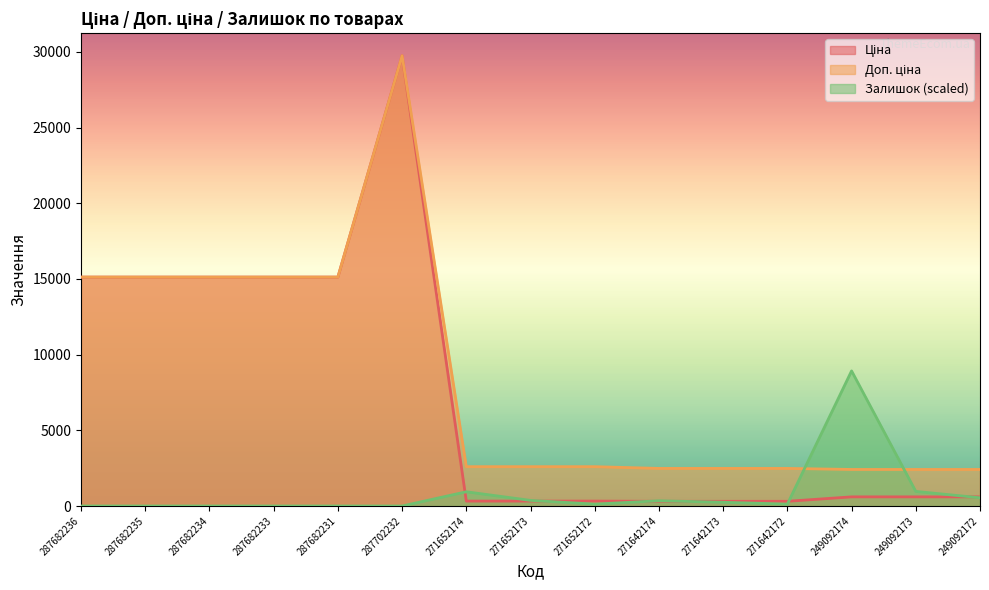

Between 271642174 and 271642173, which series saw the biggest shift?

Залишок